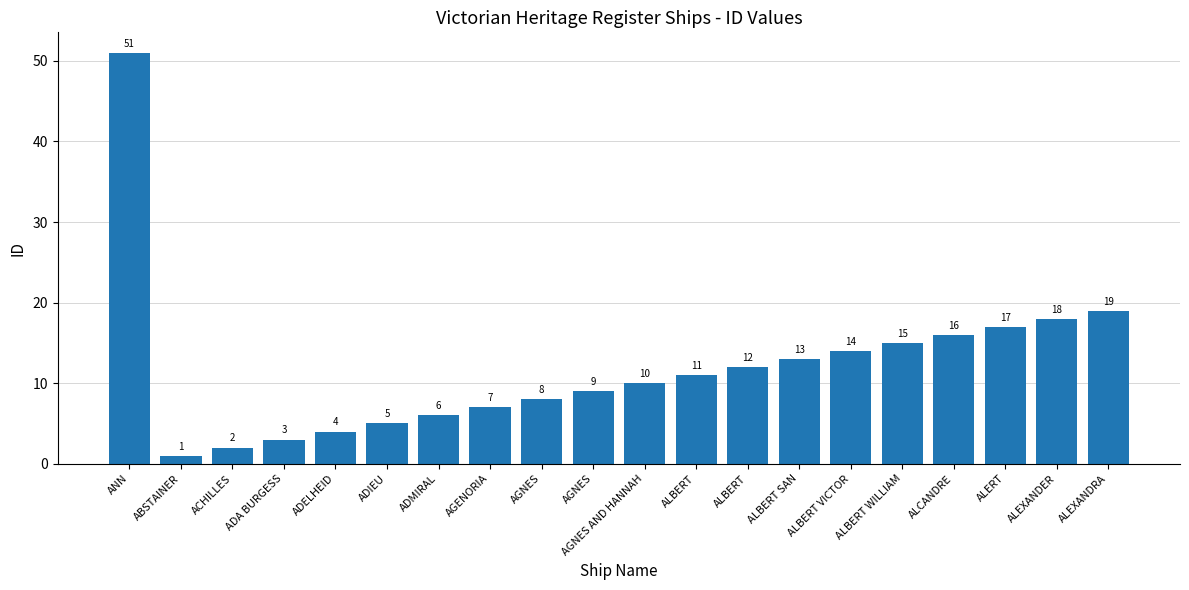

How many bars are there in total?

20